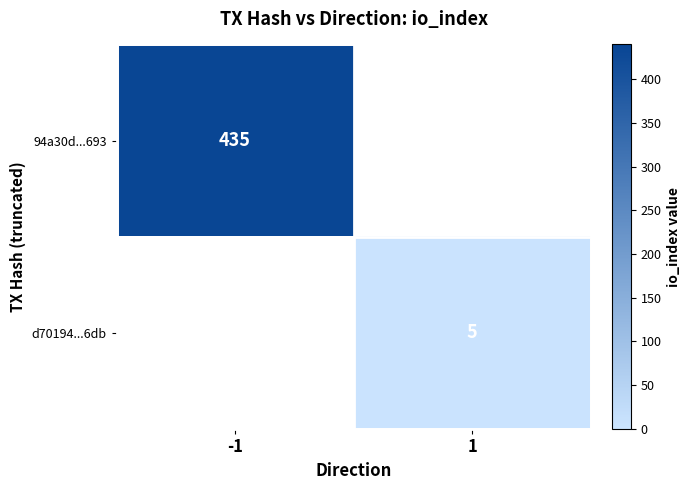

What value does the 94a30d...693 series have at -1?

435.0